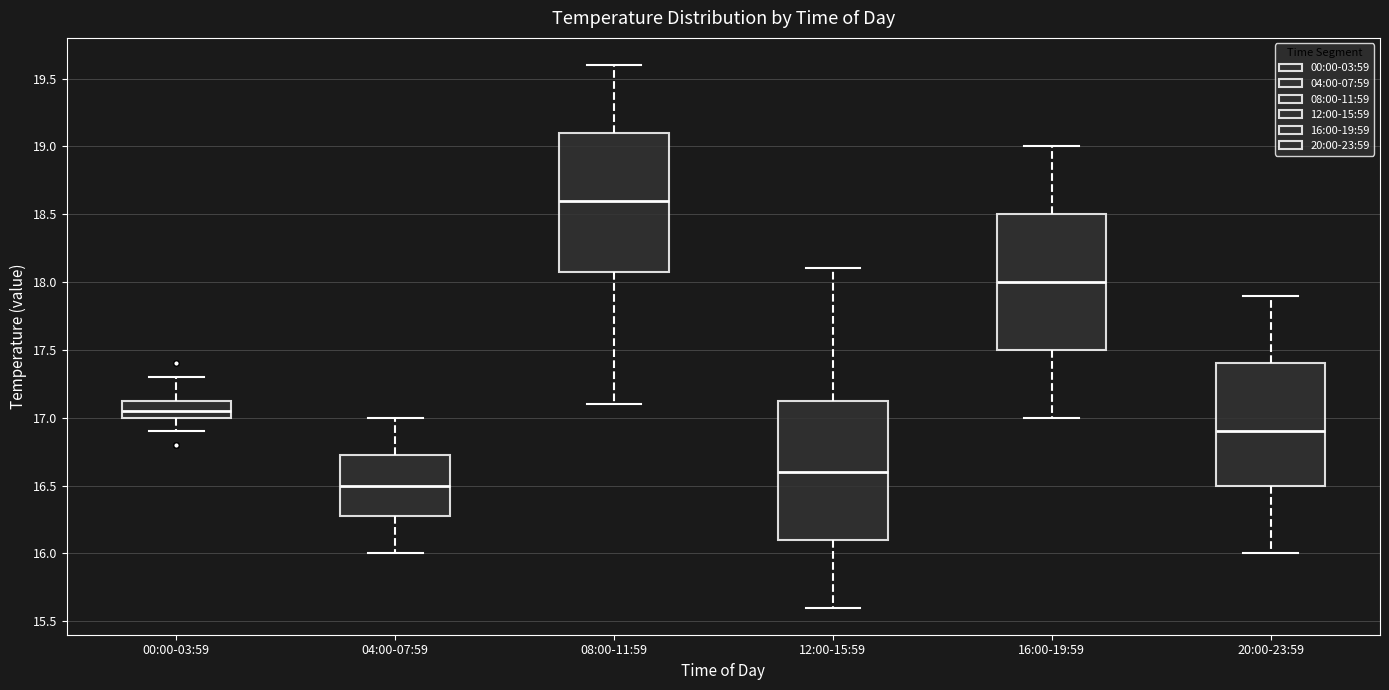

Where is the lower edge of the box for 04:00-07:59 on the y-axis? The values are not printed on the chart, so give them approximately, as read against the axis.

16.30